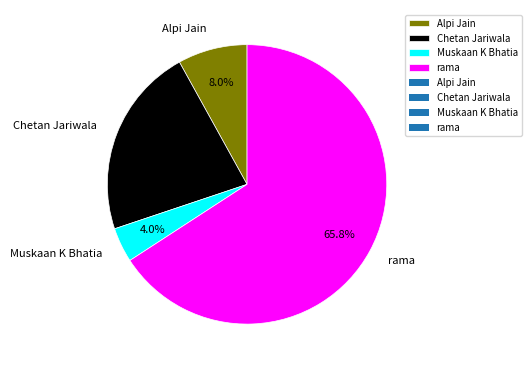

To the nearest percent, what is the difference between the largest and smallest slice percentages?

62%